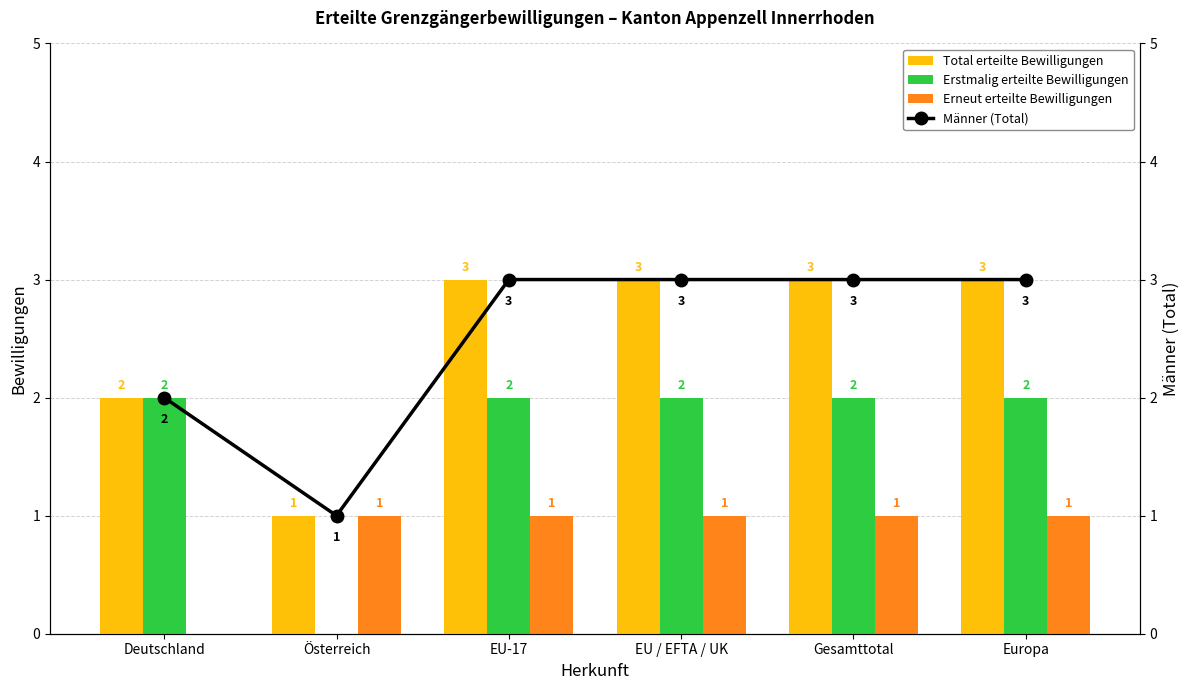

Rank the series at Deutschland from lowest to highest value.

Erneut erteilte Bewilligungen, Total erteilte Bewilligungen, Erstmalig erteilte Bewilligungen, Männer (Total)